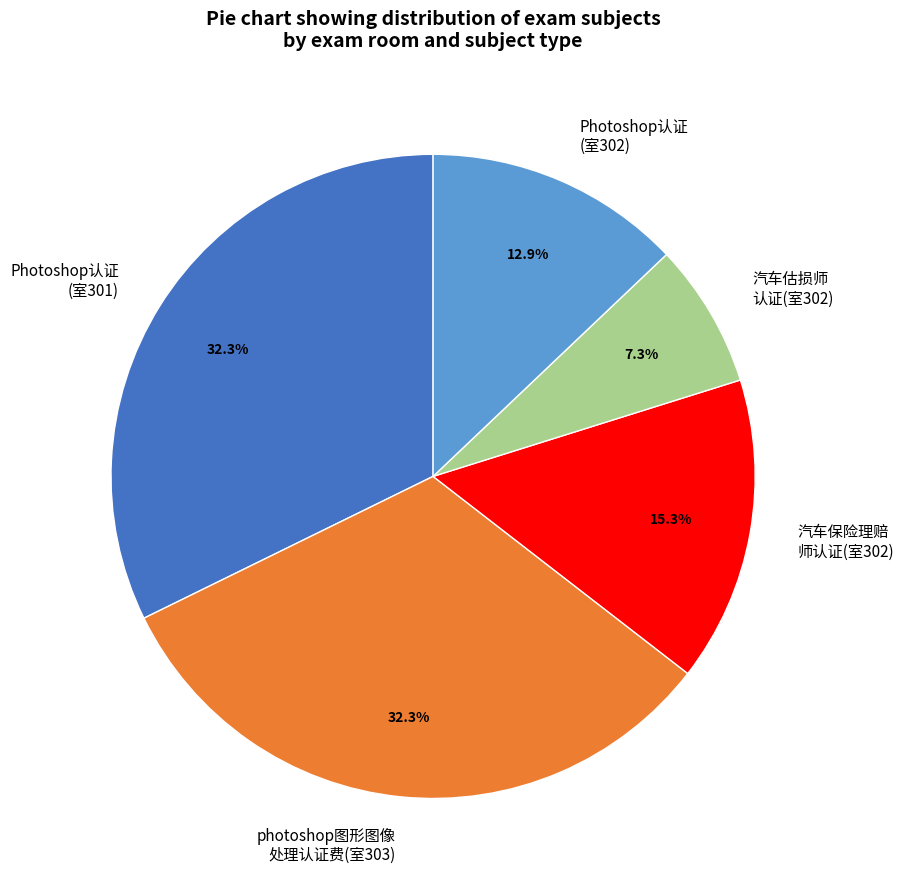

What percentage do 汽车估损师 认证(室302) and 汽车保险理赔 师认证(室302) together represent?

22.6%